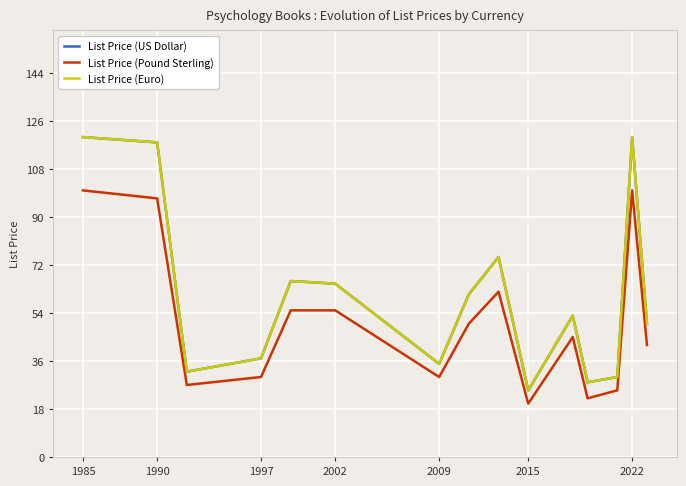

Does the chart have visible grid lines?

Yes